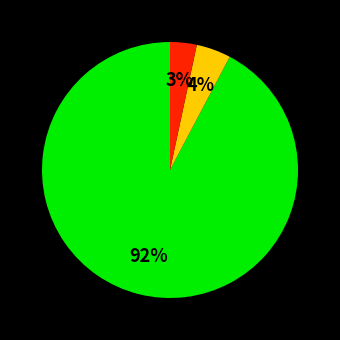

Does any single category account for the majority?

Yes